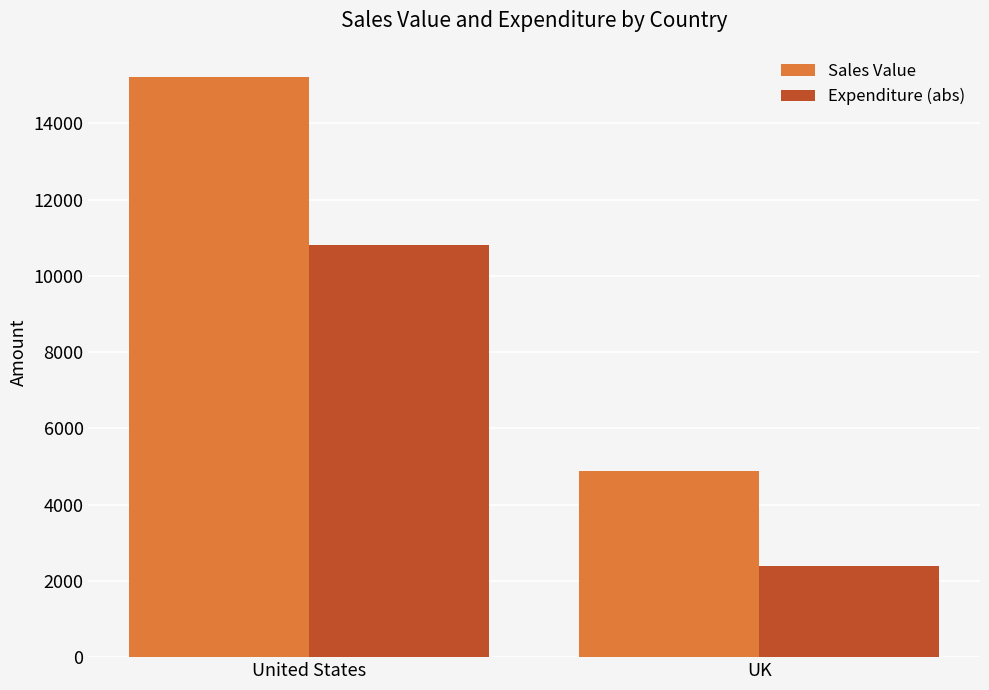

Does the chart contain stacked bars?

No